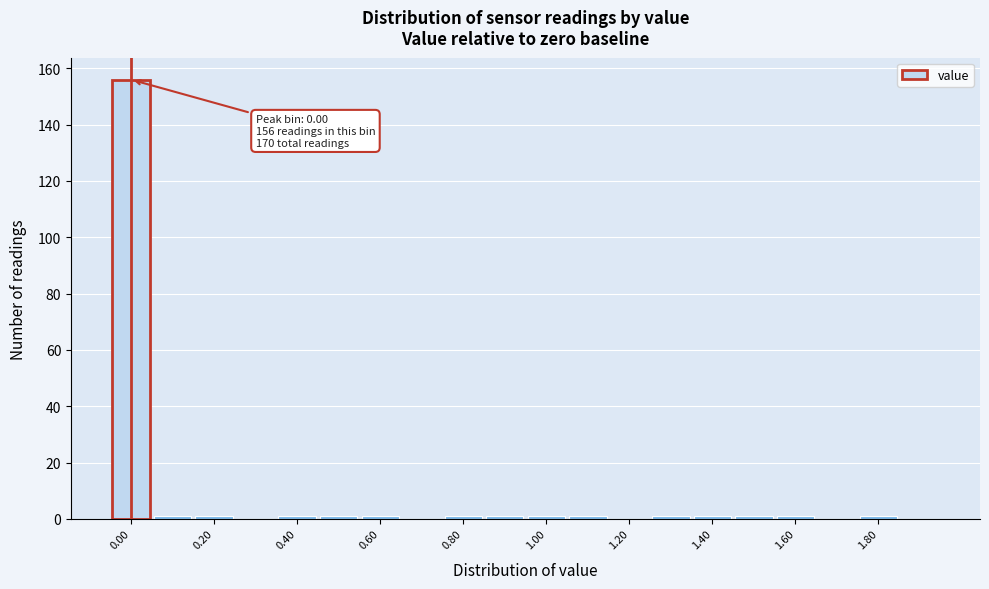

Over which range of the x-axis is the bar tallest?

-0.05 to 0.05